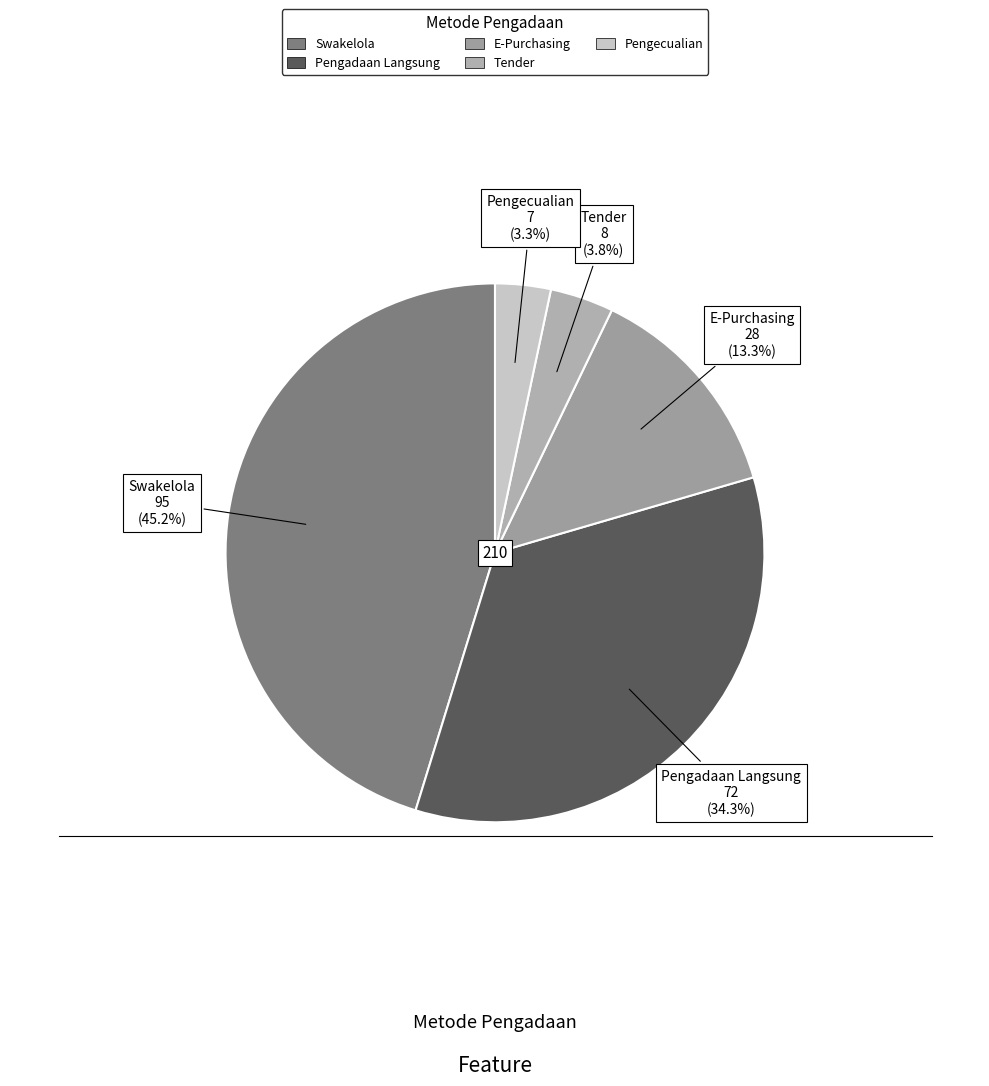

To the nearest percent, what portion does Swakelola represent?

45%